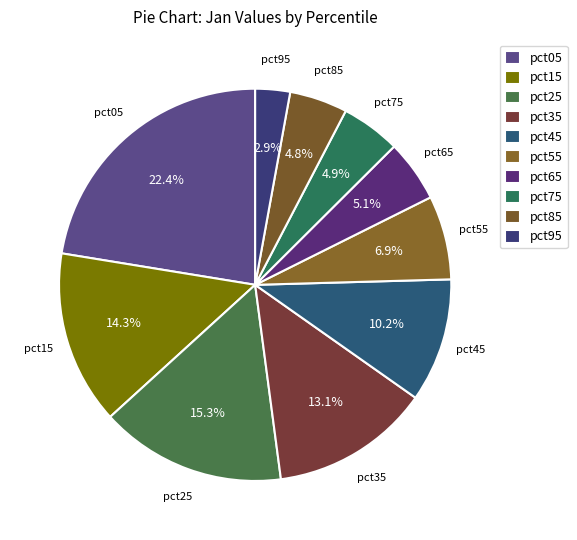

True or false: pct05 accounts for 22% of the total.

True